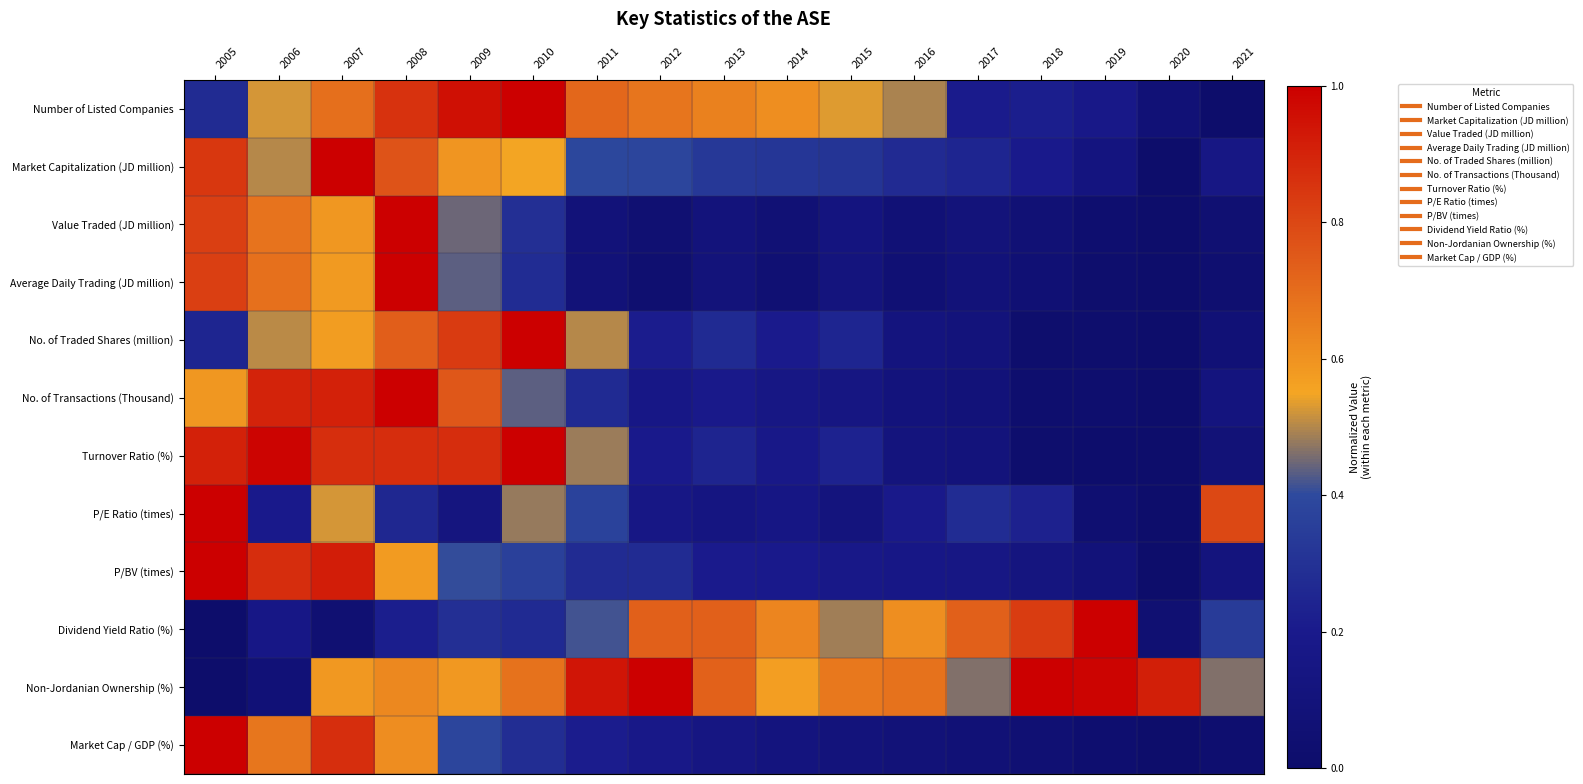

Which category has the highest value across all series?

2010